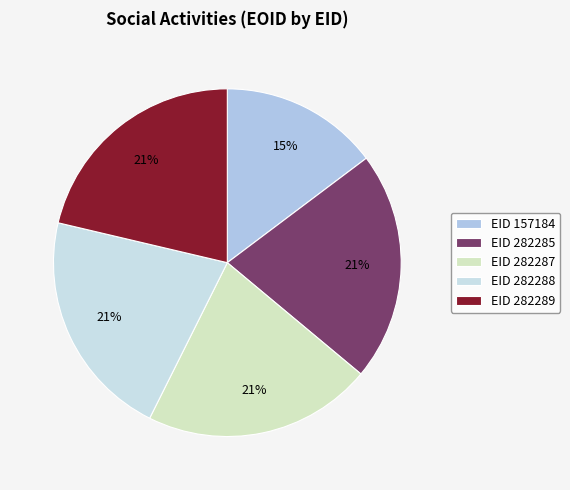

How many segments does this pie chart have?

5